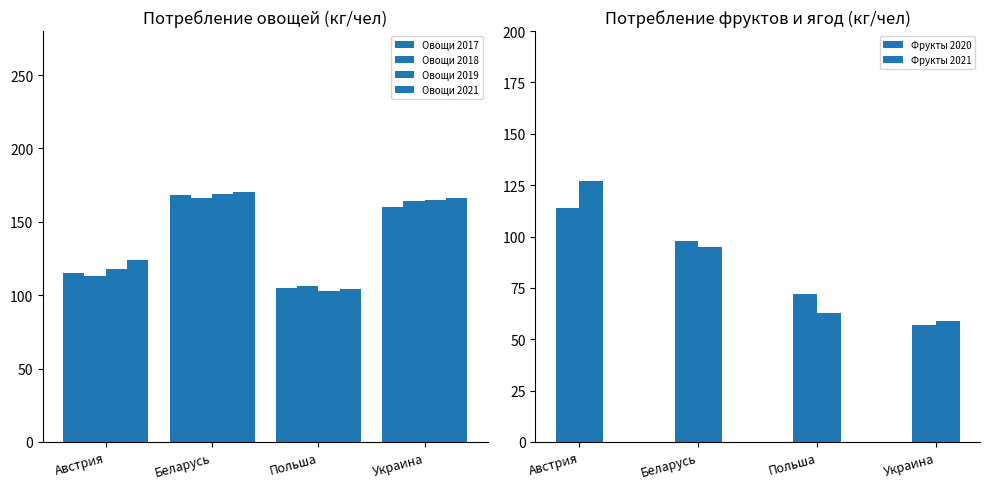

What is the value of the Овощи 2017 bar at the 1st from the left?

115